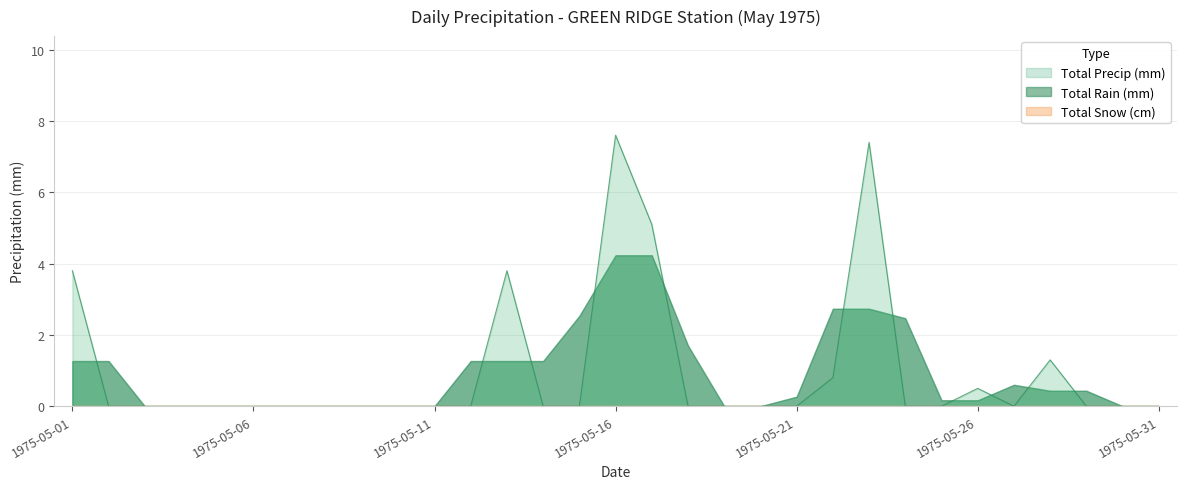

The value of Total Rain (mm) at 1975-05-24 is -3.2. True or false?

False